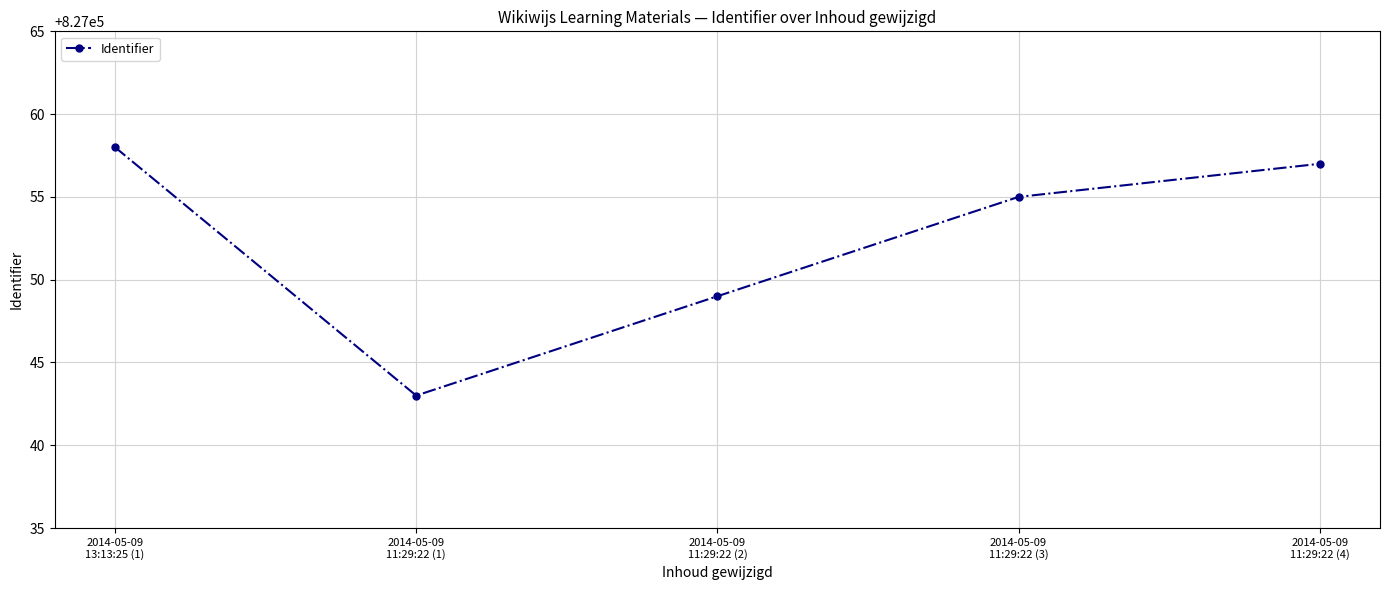

What is the approximate value at 2014-05-09
11:29:22 (4)?

827057